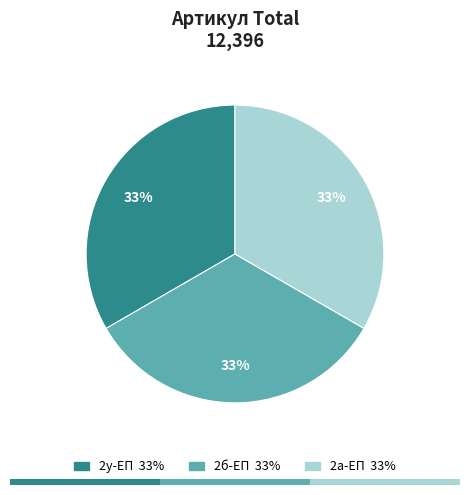

Is there any slice that represents more than half of the pie?

No